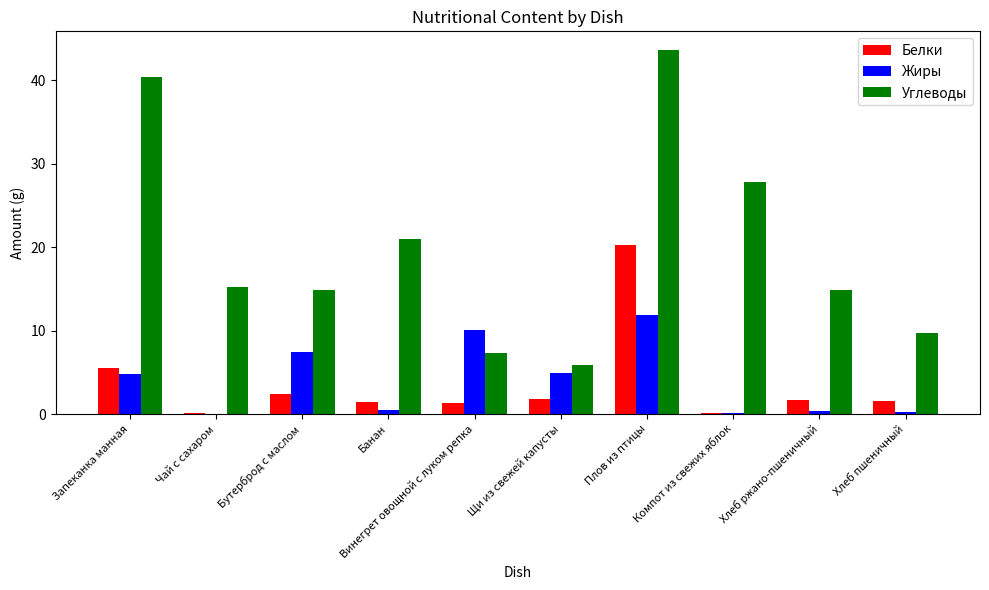

At which category does the chart reach its peak across all series?

Плов из птицы